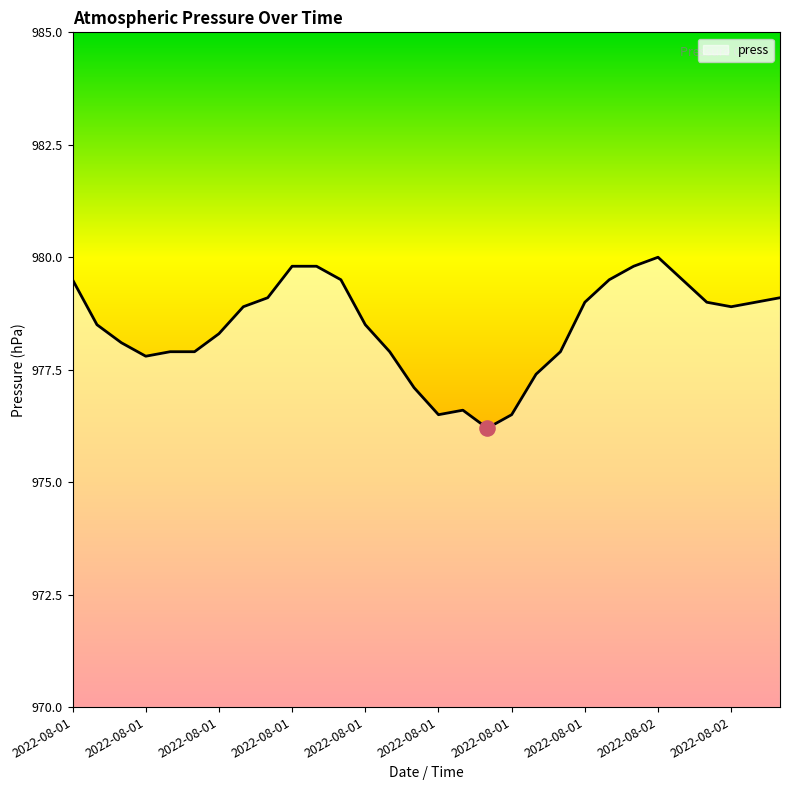

What is the greatest value displayed?

980.0